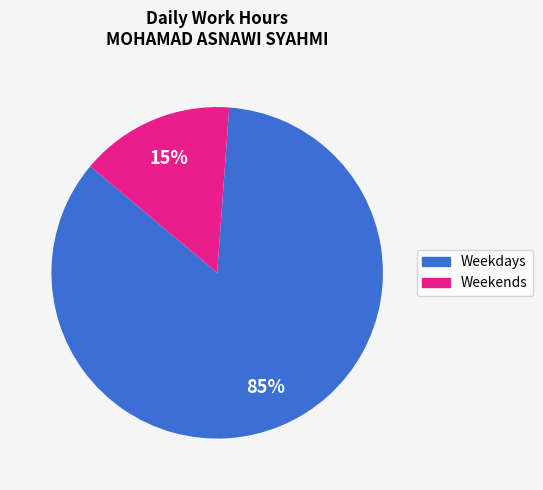

Is there a majority slice in this chart?

Yes